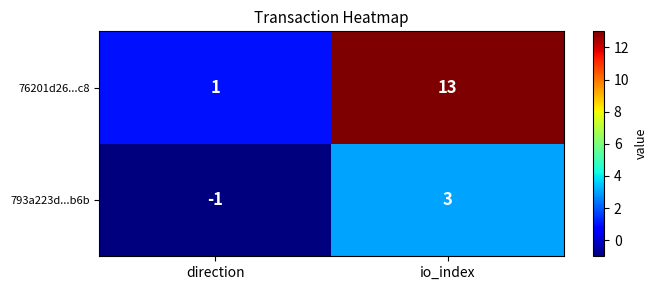

Reading left to right, extract all data points from this chart.

76201d26...c8: direction=1	io_index=13
793a223d...b6b: direction=-1	io_index=3